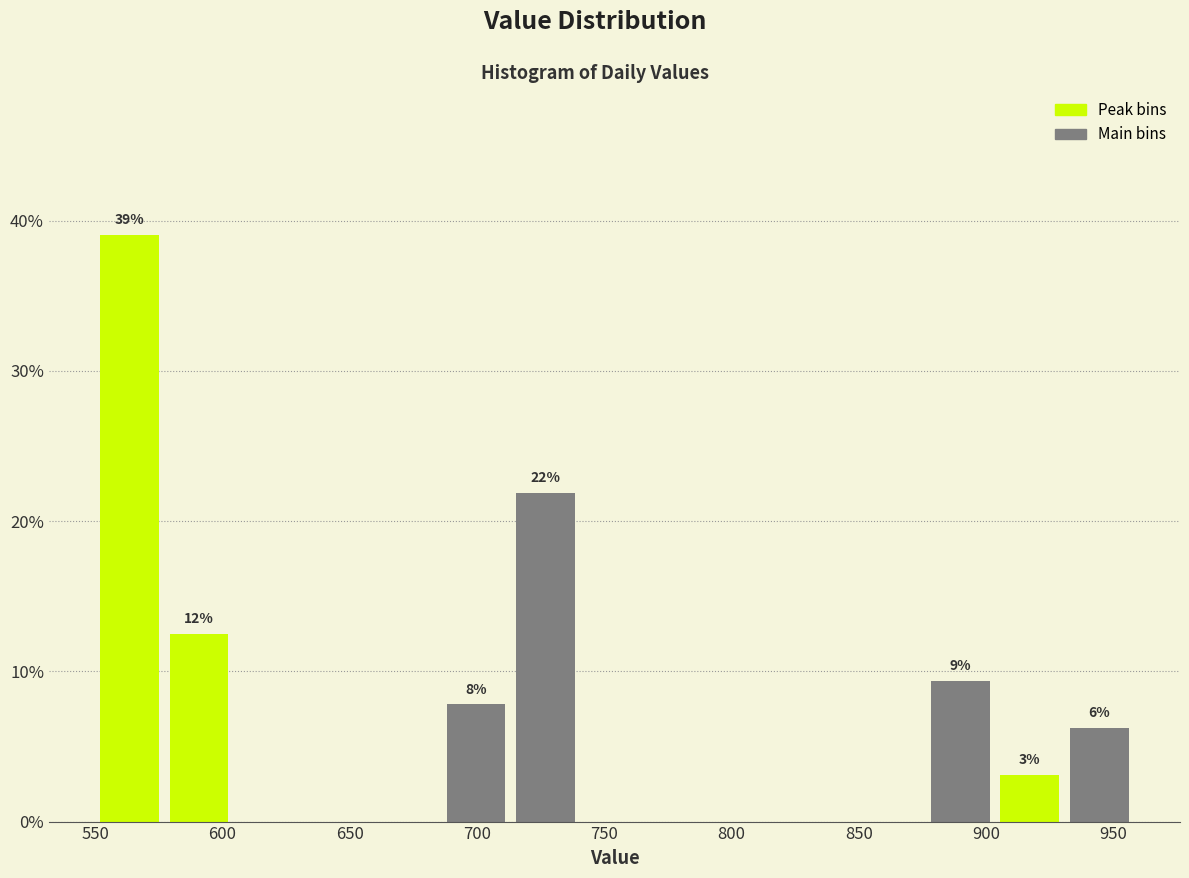

Over which range of the x-axis is the bar tallest?

550 to 575